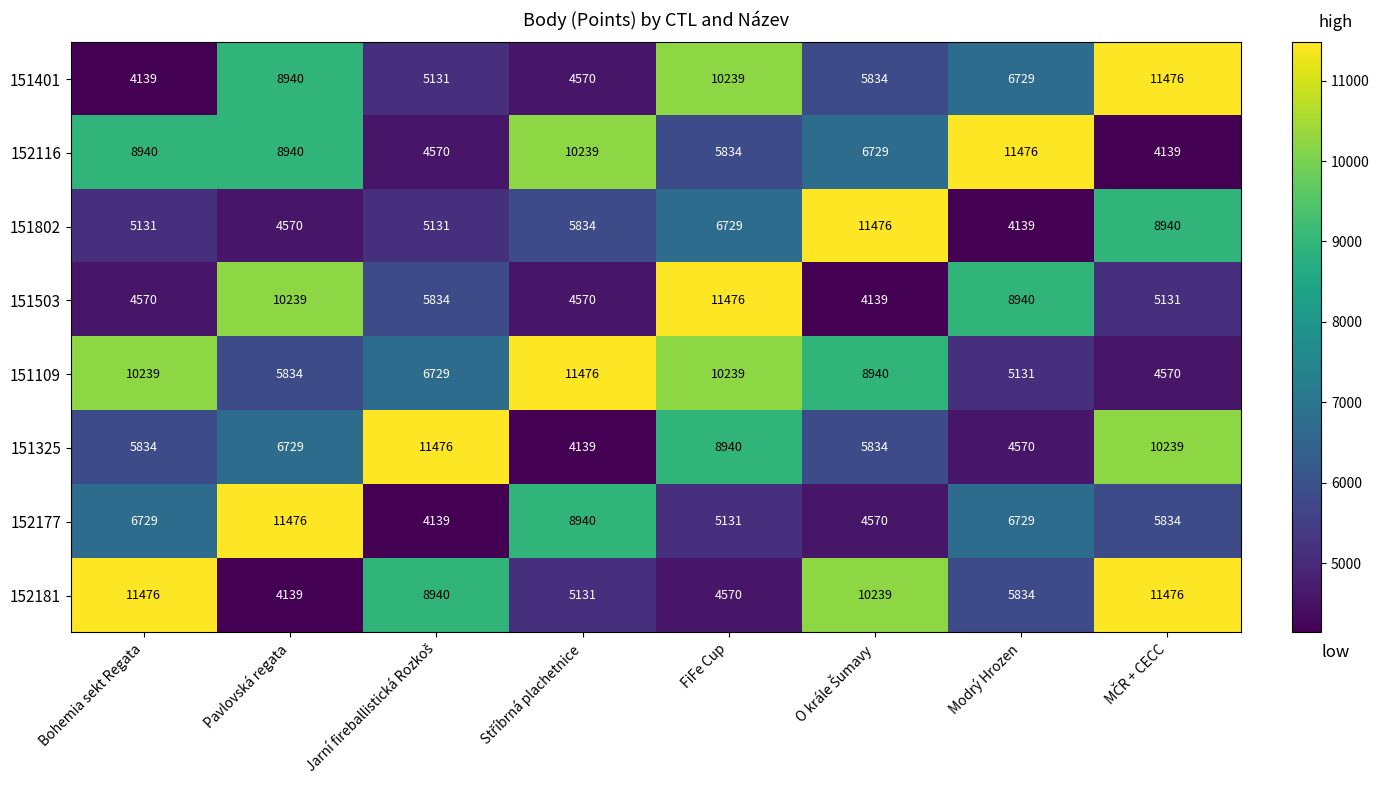

What is the smallest value displayed?

4139